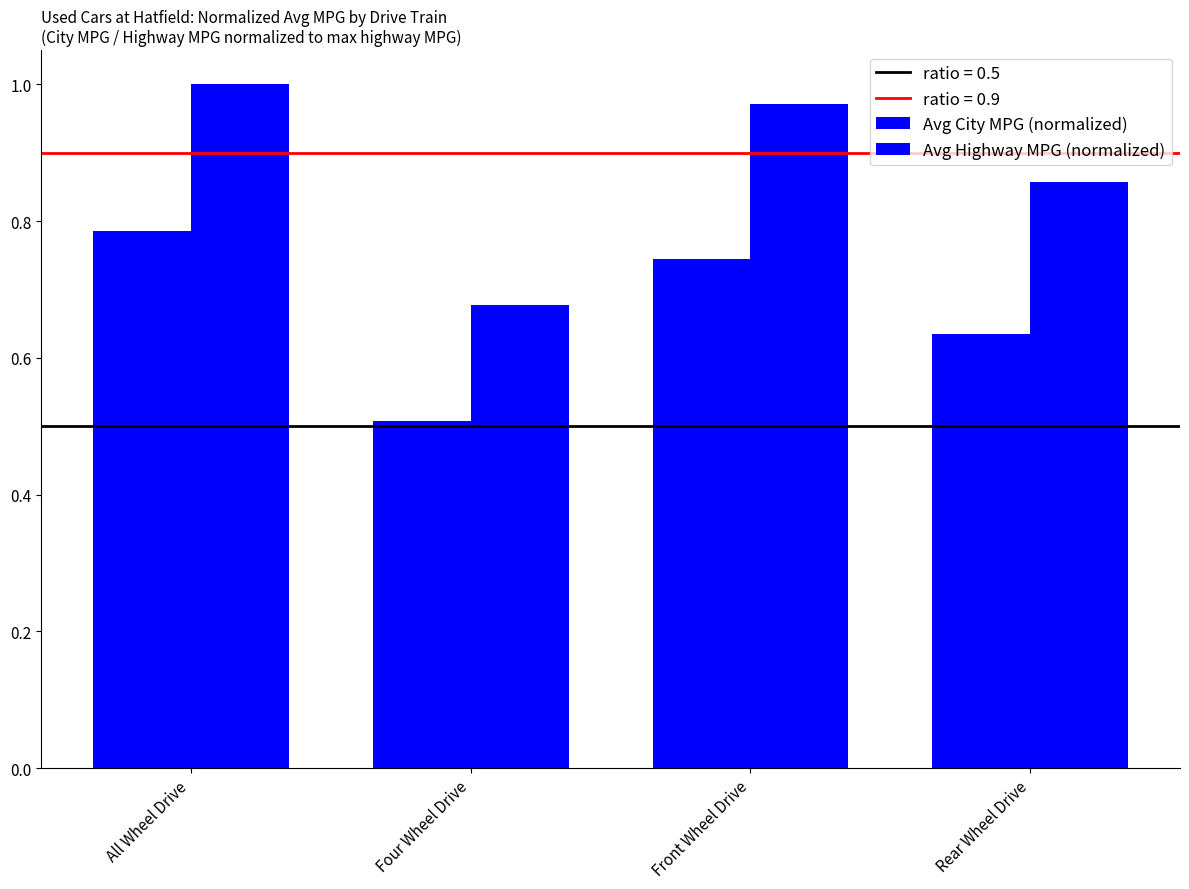

How many data points does each series have?

4